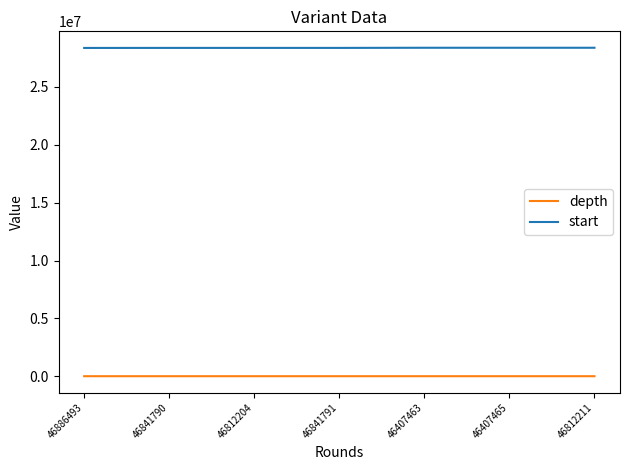

What is the difference between the maximum and minimum values in the start series?

15953